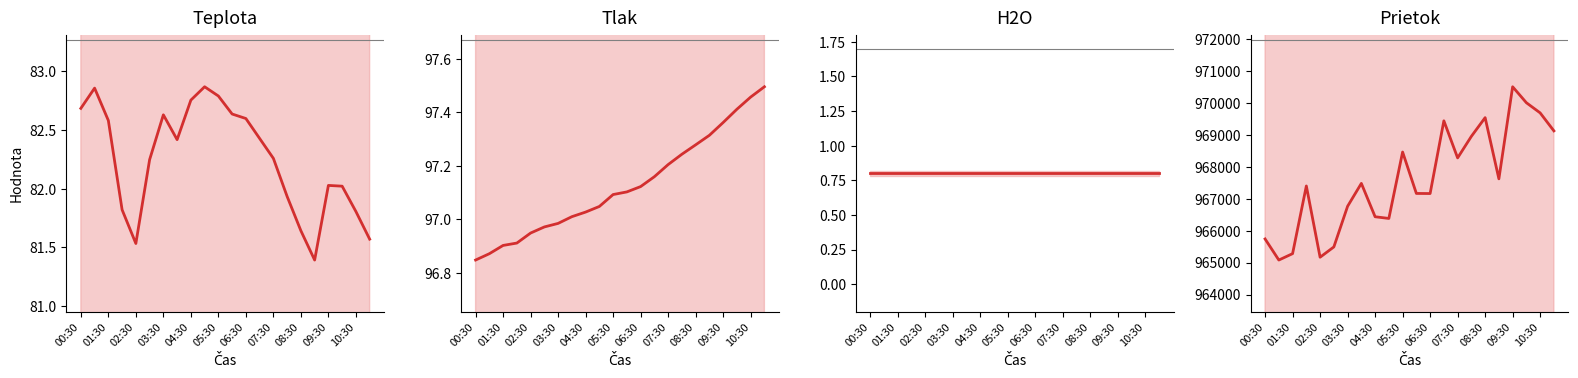

Is the value of H2O at 17 greater than the value of Tlak at 07:30?

No